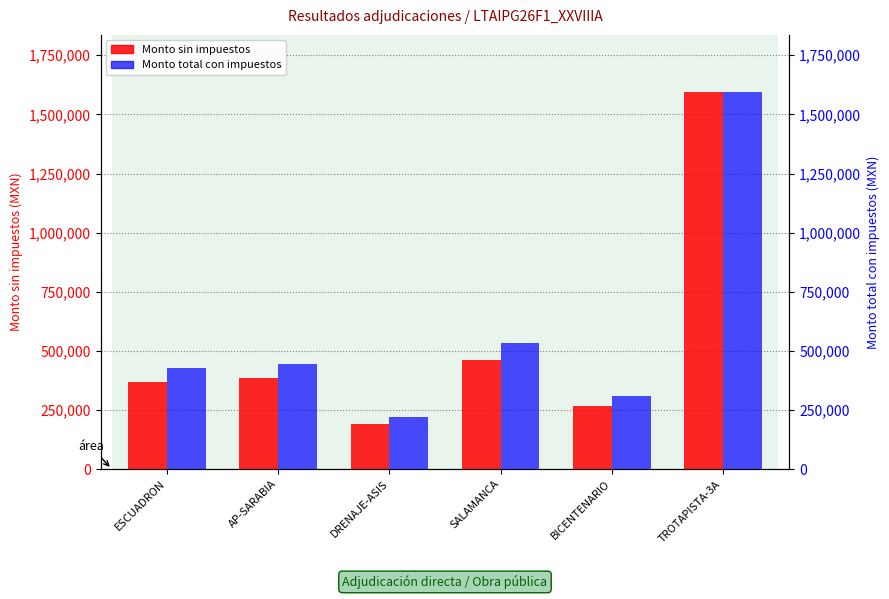

The value of Monto total con impuestos at SALAMANCA is 890171.6. True or false?

False